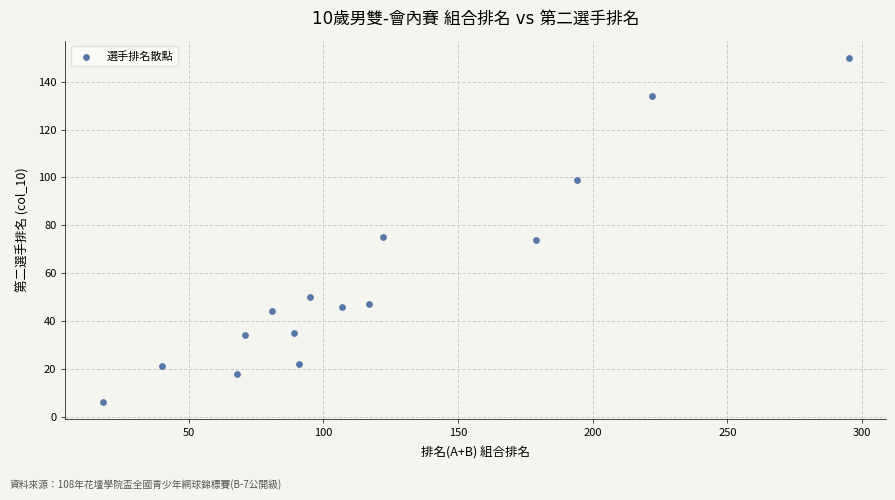

What is the range of Y values (max minus min)?

144